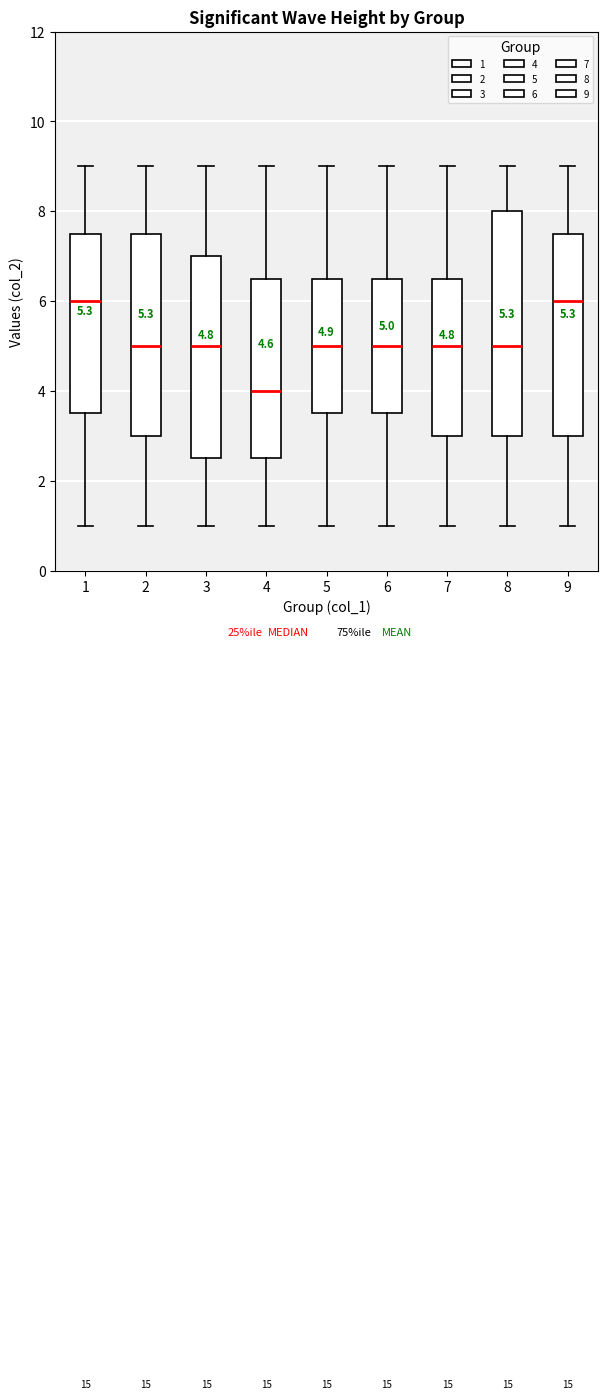

Which box is the tallest, from its lower edge to its upper edge?

8